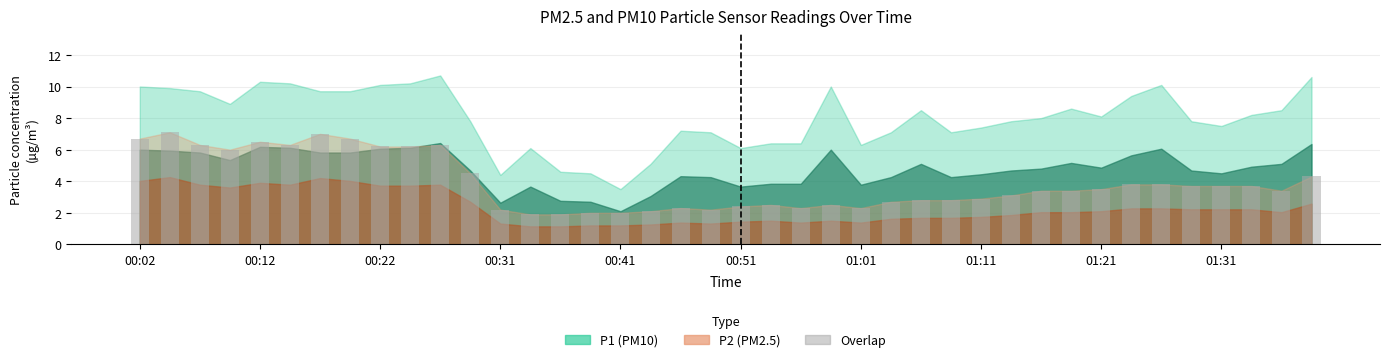

What is the difference between the second highest and second lowest values?

5.1